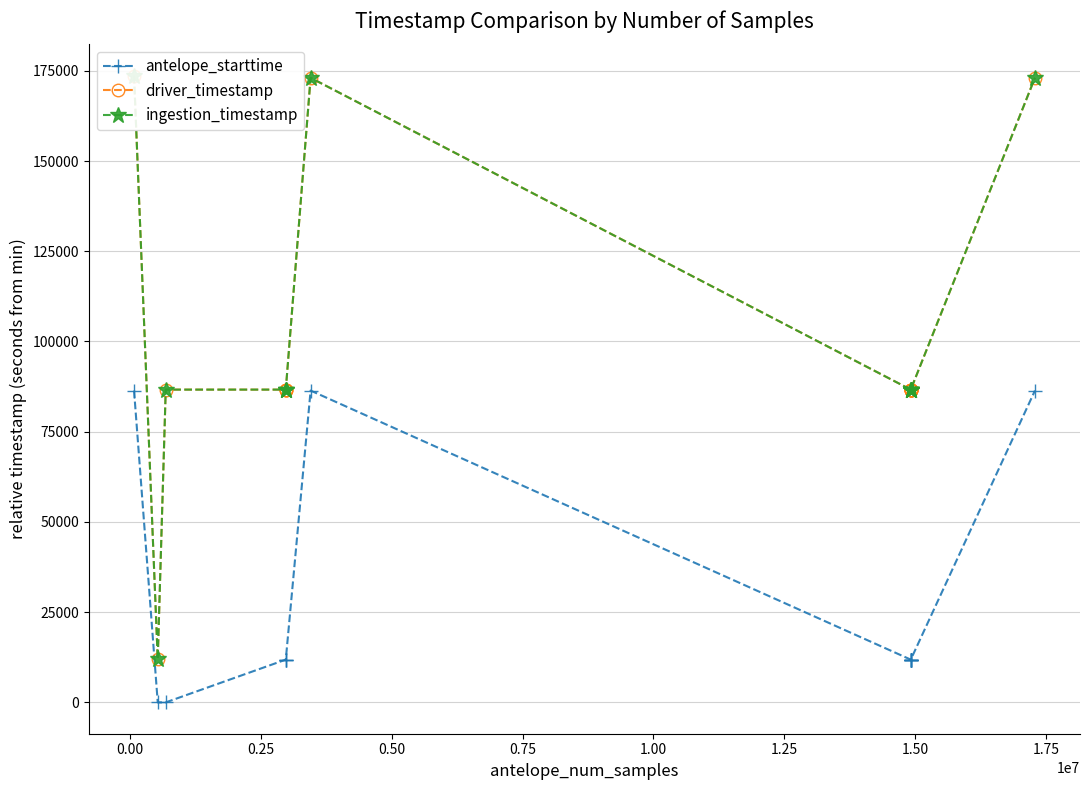

What is the value of the antelope_starttime point at the 6th from the left?

11841.2